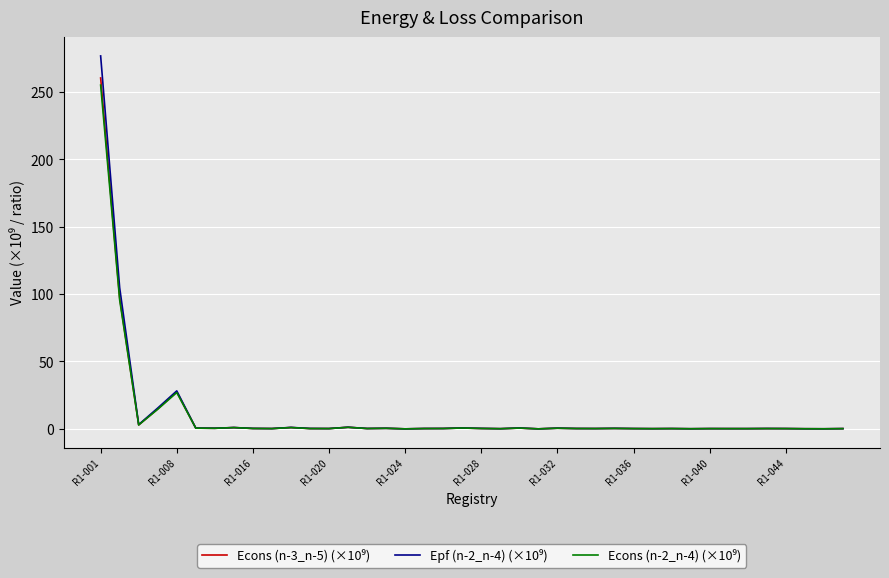

What is the greatest value displayed?

276.8